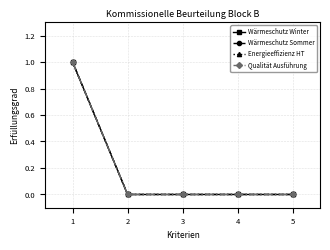

Reading left to right, extract all data points from this chart.

Wärmeschutz Winter: 1	0	0	0	0
Wärmeschutz Sommer: 1	0	0	0	0
Energieeffizienz HT: 1	0	0	0	0
Qualität Ausführung: 1	0	0	0	0